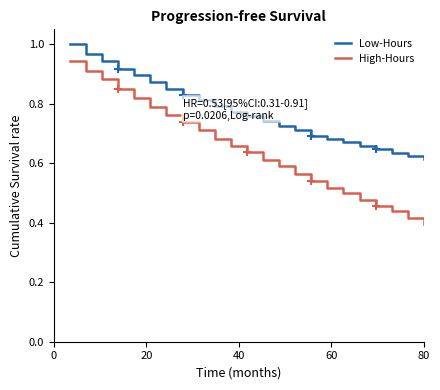

Rank the series by their average value, from lowest to highest.

High-Hours, Low-Hours